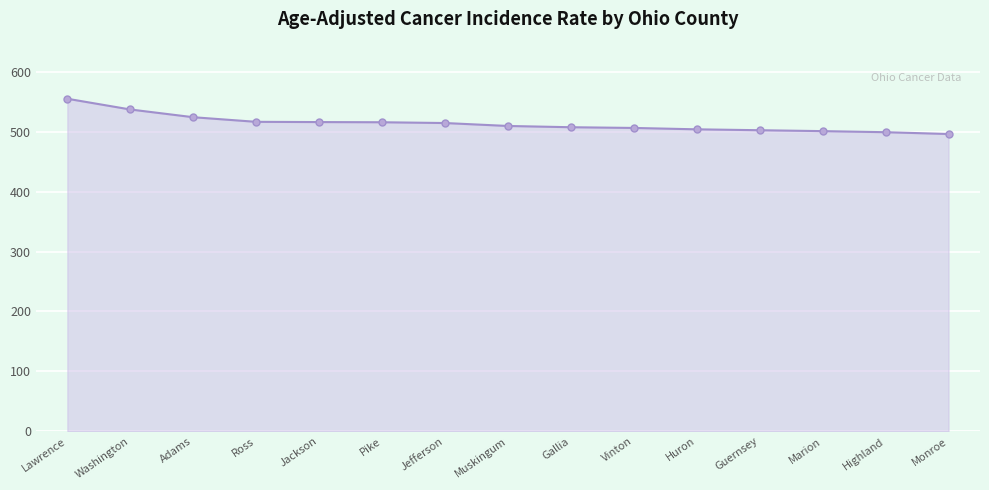

What is the difference between the values at Ross and Jefferson?

2.0